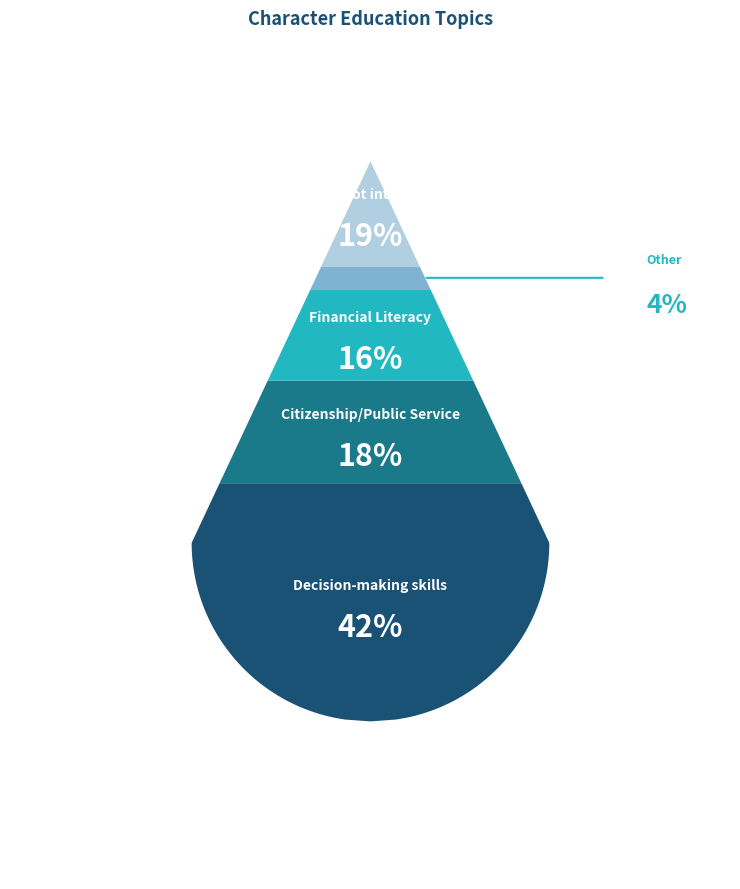

To the nearest percent, what is the average slice percentage?

20%